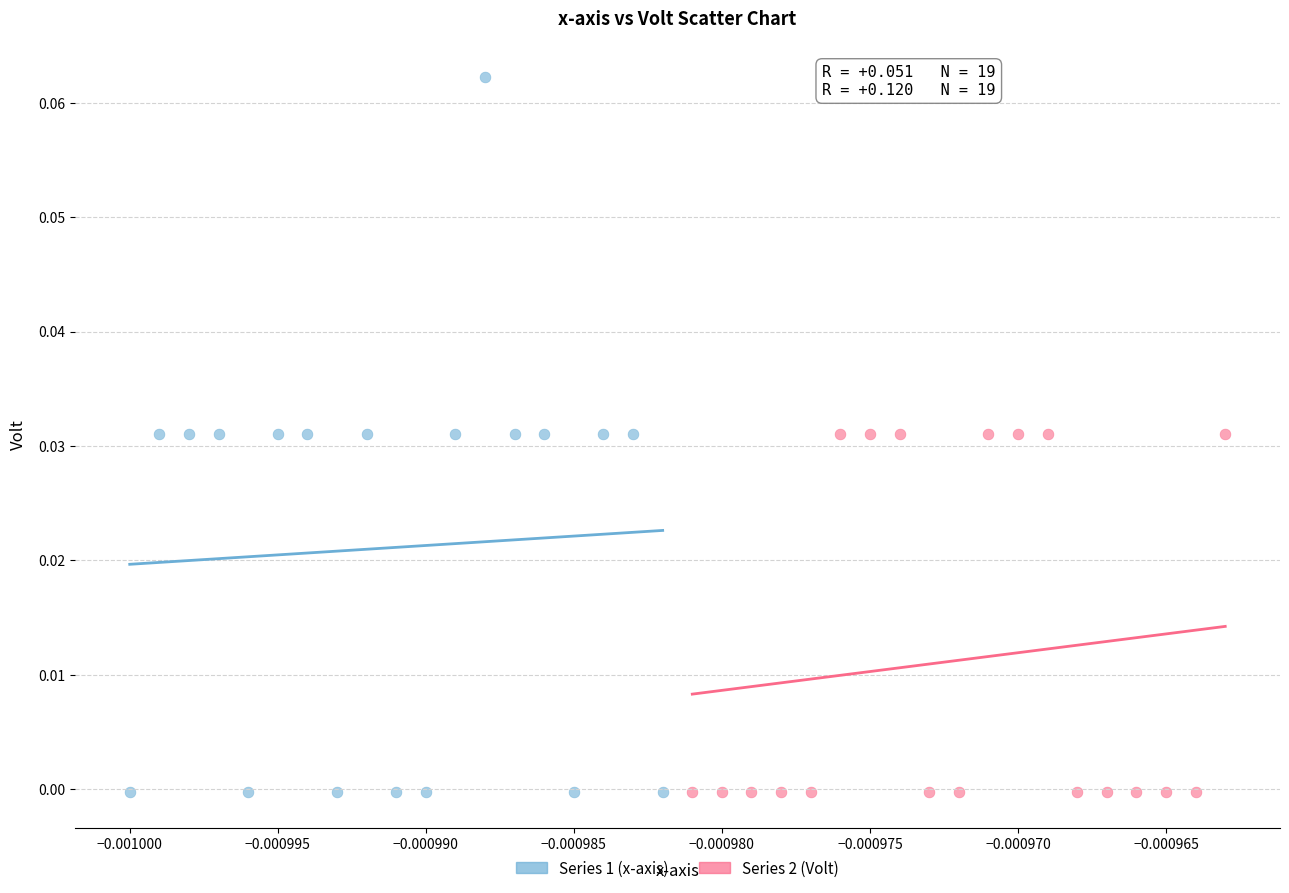

What are all the series names shown in the legend?

Series 1 (x-axis), Series 2 (Volt)